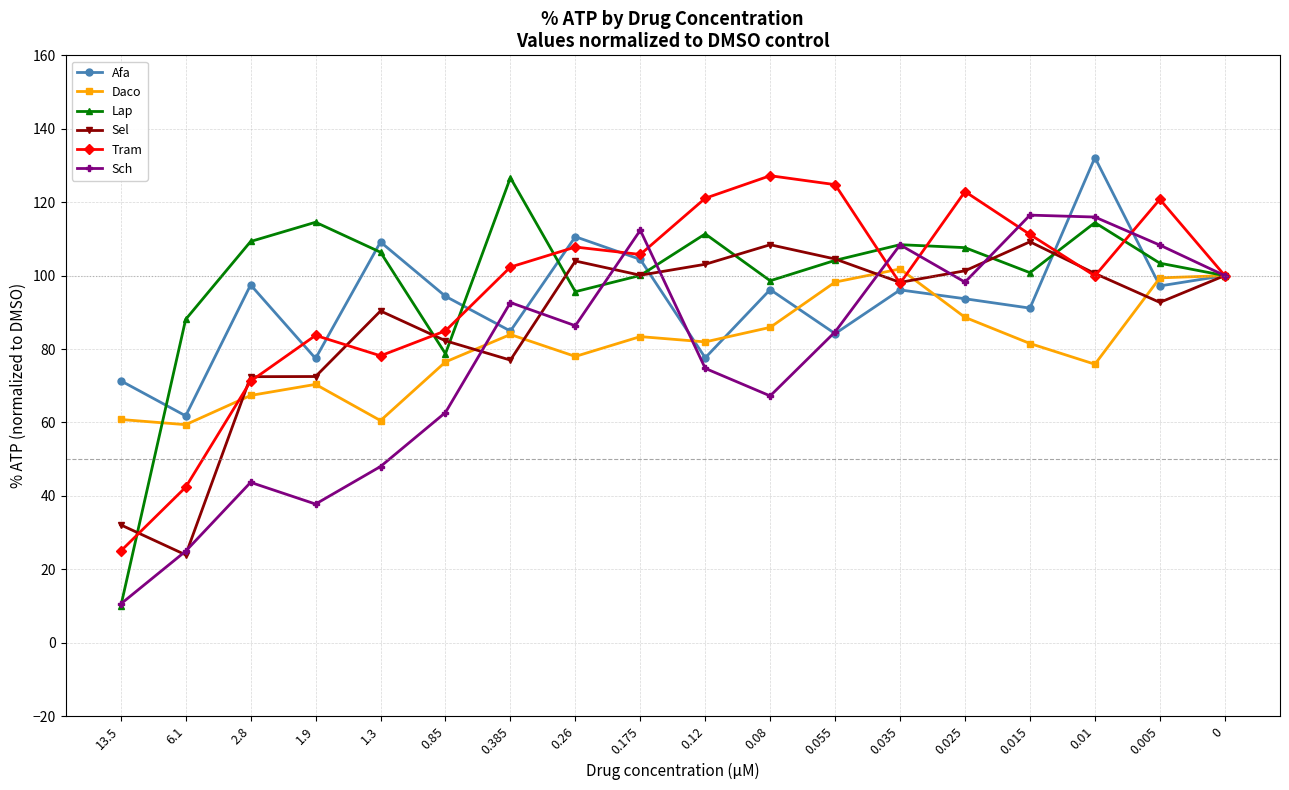

Is this an area chart (filled region under the line)?

No